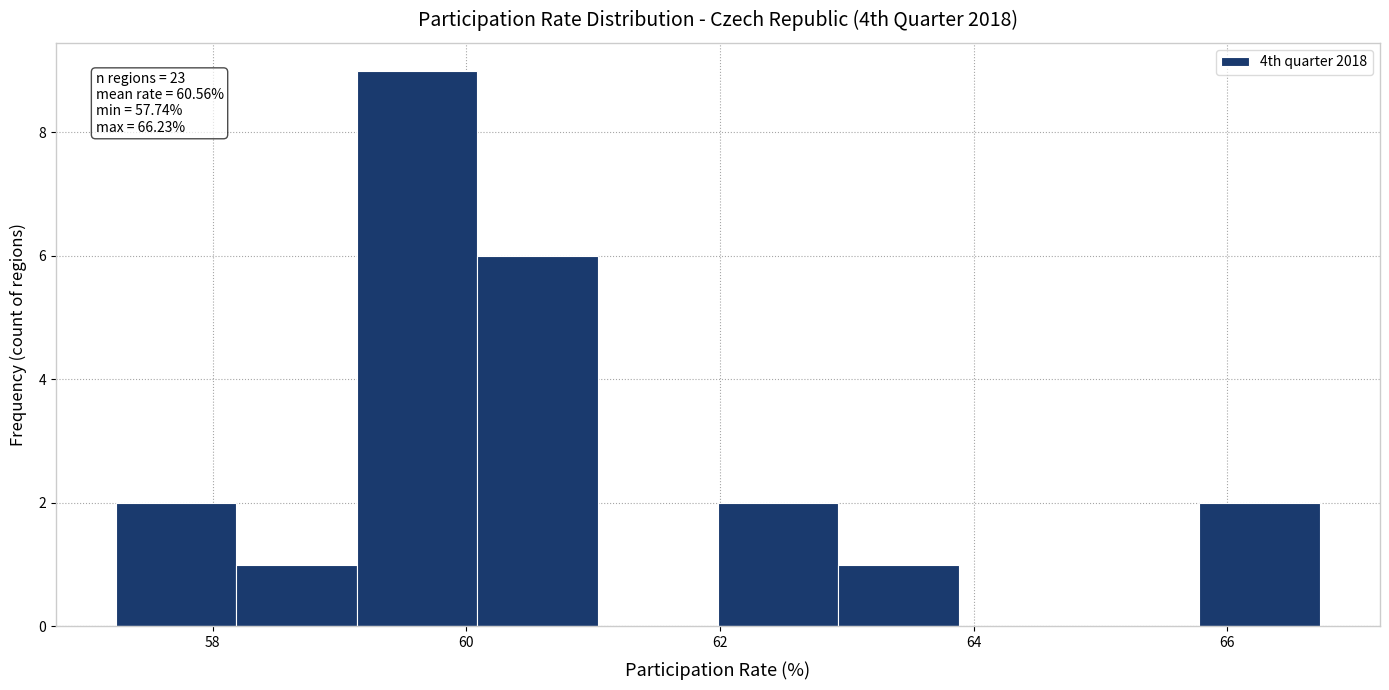

Over which range of the x-axis is the bar tallest?

59.2 to 60.0